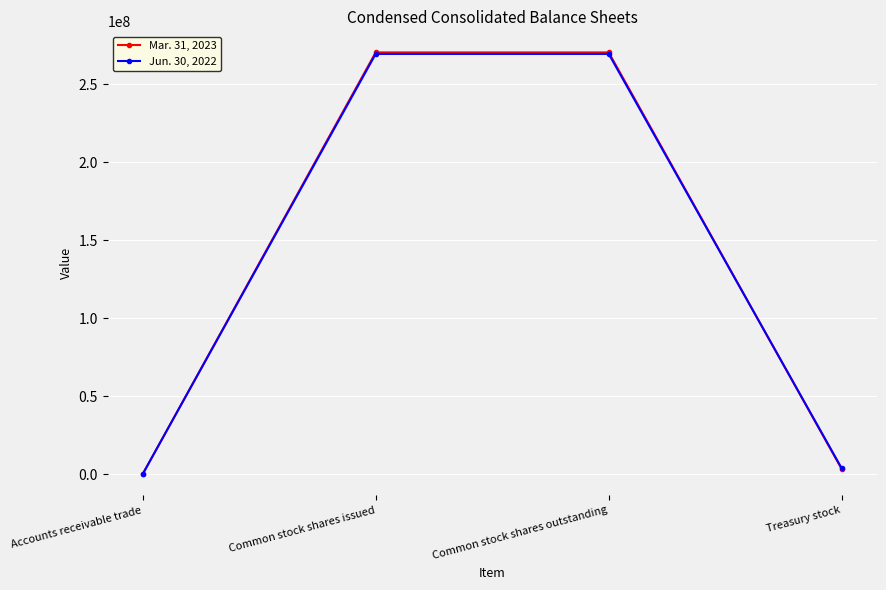

At which label is Mar. 31, 2023 closest to 135247865?

Treasury stock